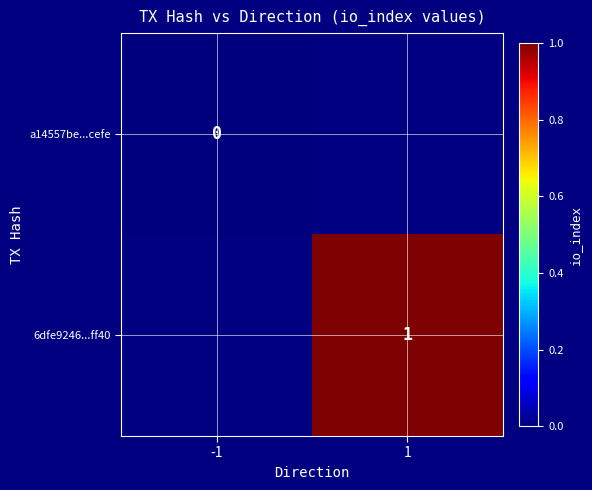

True or false: 6dfe9246...ff40 has a value of 1 at 1.

True